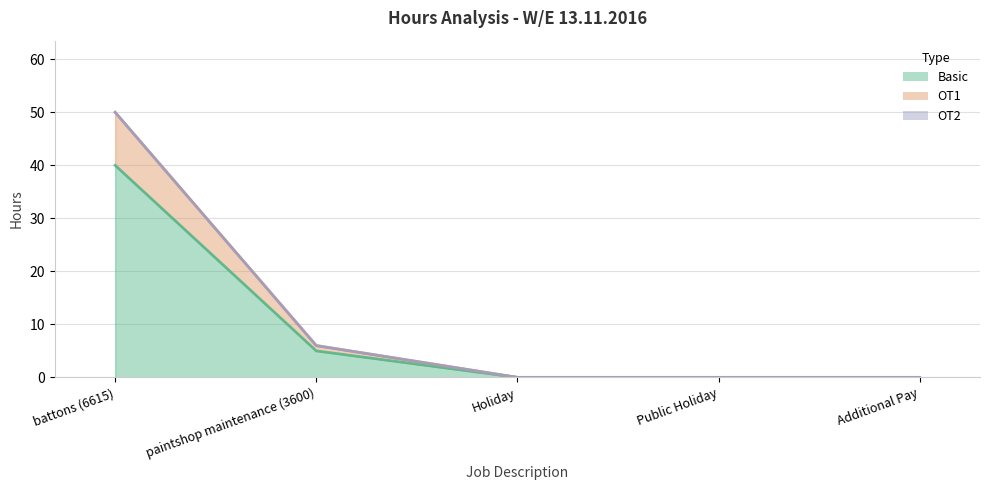

Where is OT1 nearest to the value 25?

paintshop maintenance (3600)